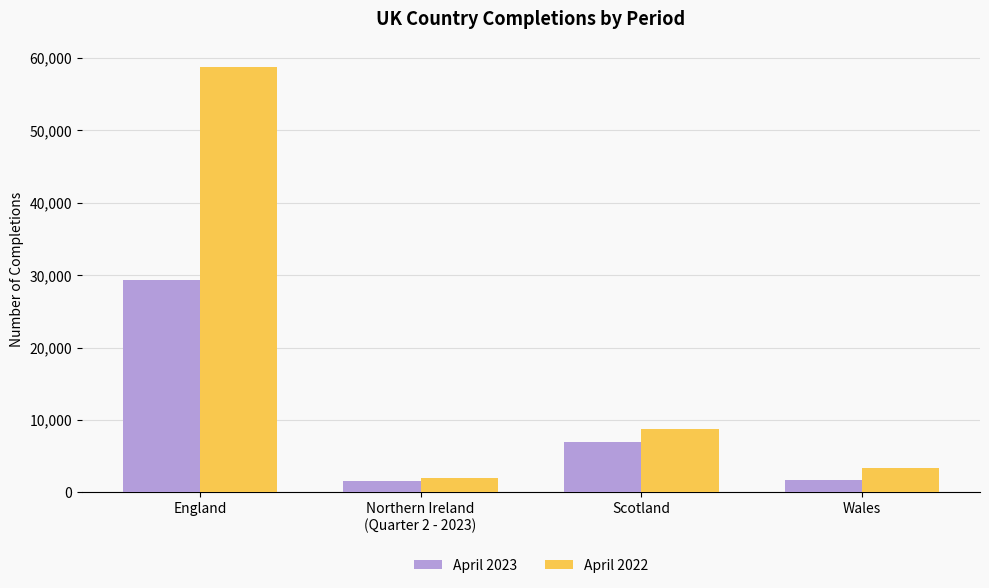

What position from the right is Wales?

1